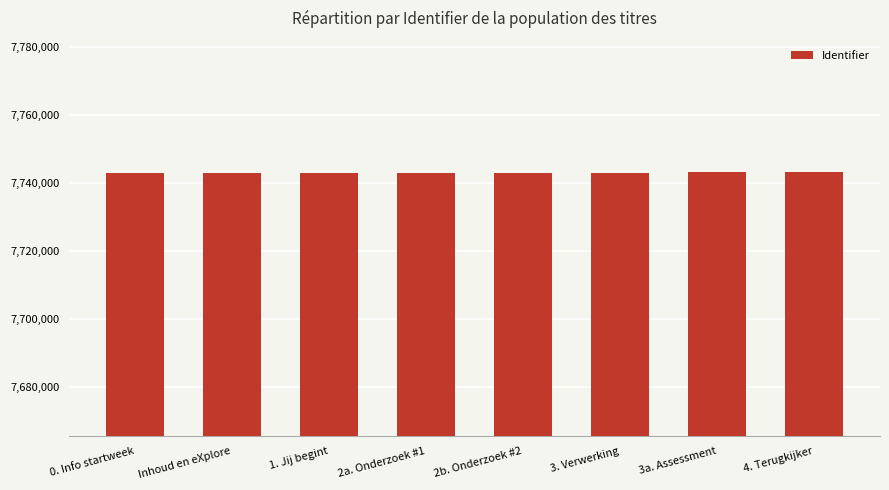

What position from the right is 3. Verwerking?

3